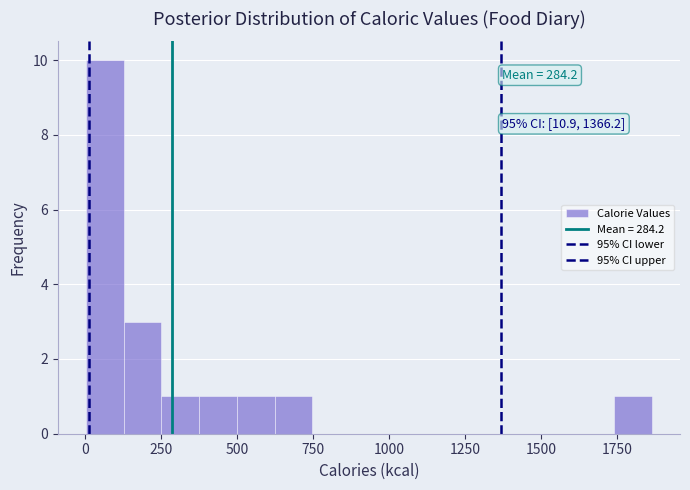

Read against the x-axis, roughly where is the centre of the tallest bar?

50